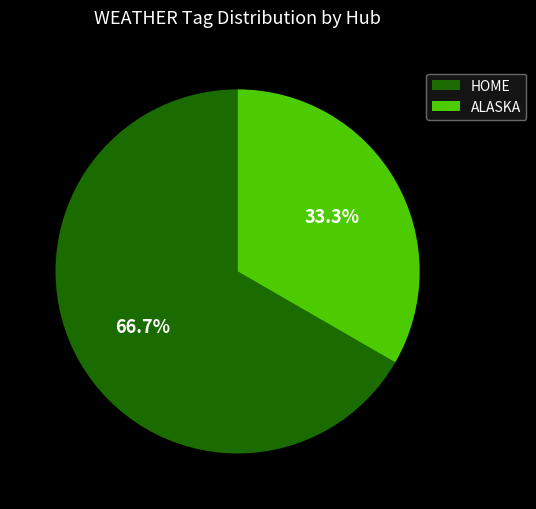

What percentage is NOT represented by ALASKA?

66.7%